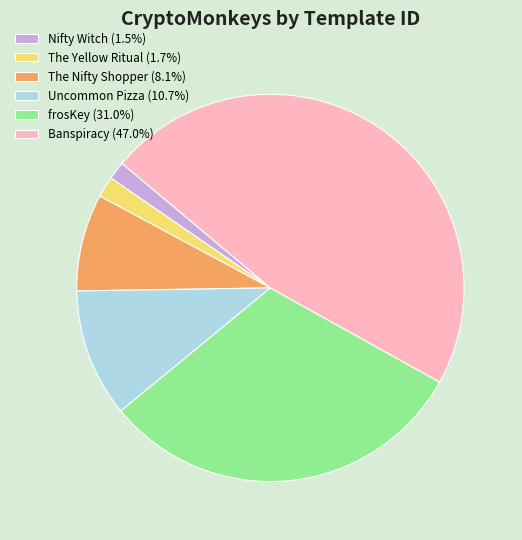

True or false: The Nifty Shopper accounts for 8% of the total.

True